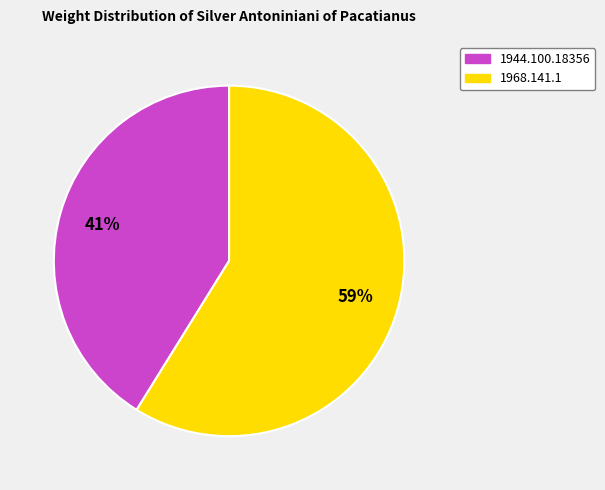

Rank the categories by value from lowest to highest.

1944.100.18356, 1968.141.1